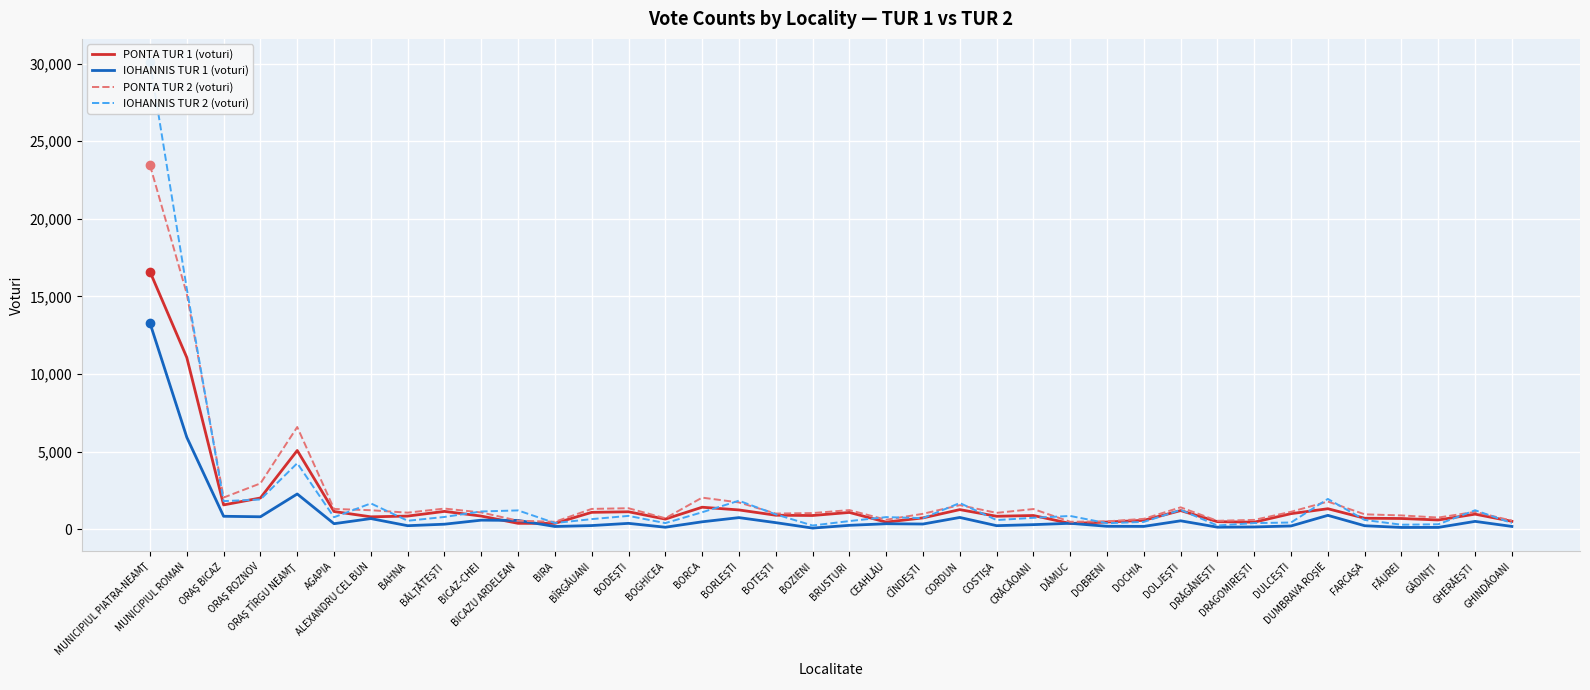

How many data points in PONTA TUR 1 (voturi) are less than 893?

18